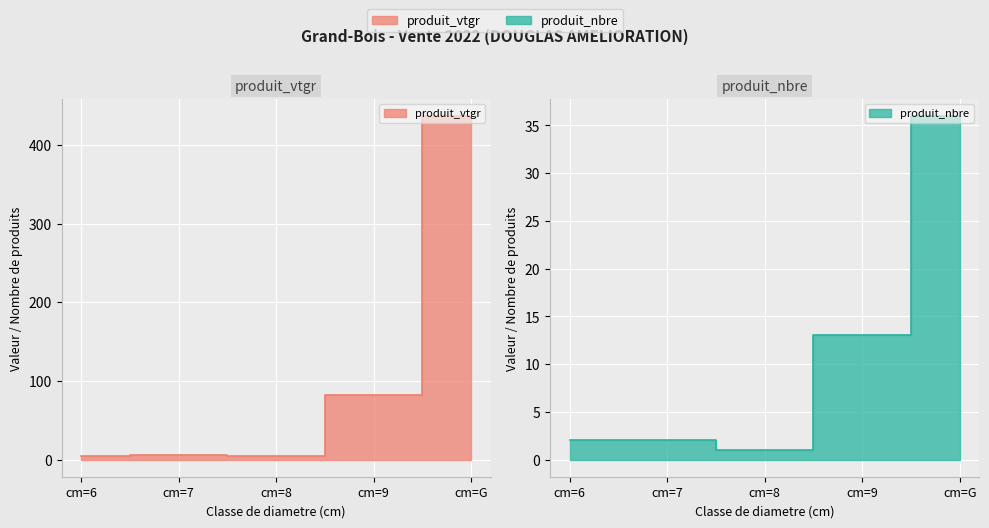

Which series has the largest range (max minus min)?

produit_vtgr